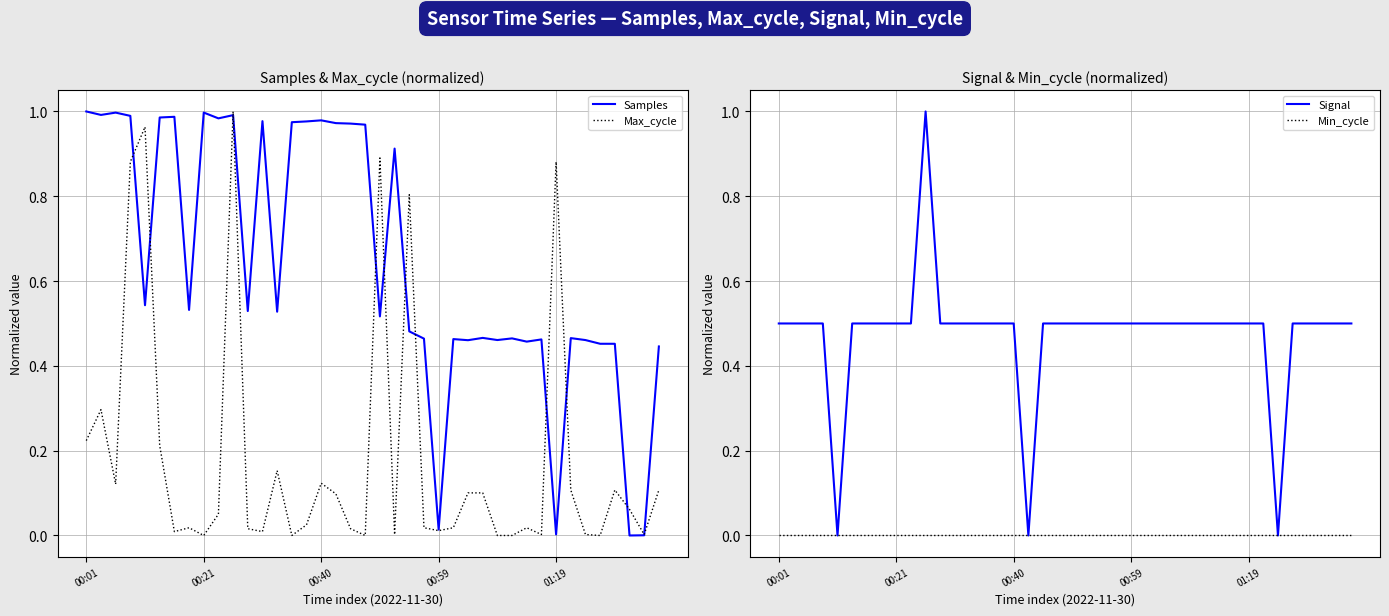

Which series changed the most between 00:21 and 23?

Samples